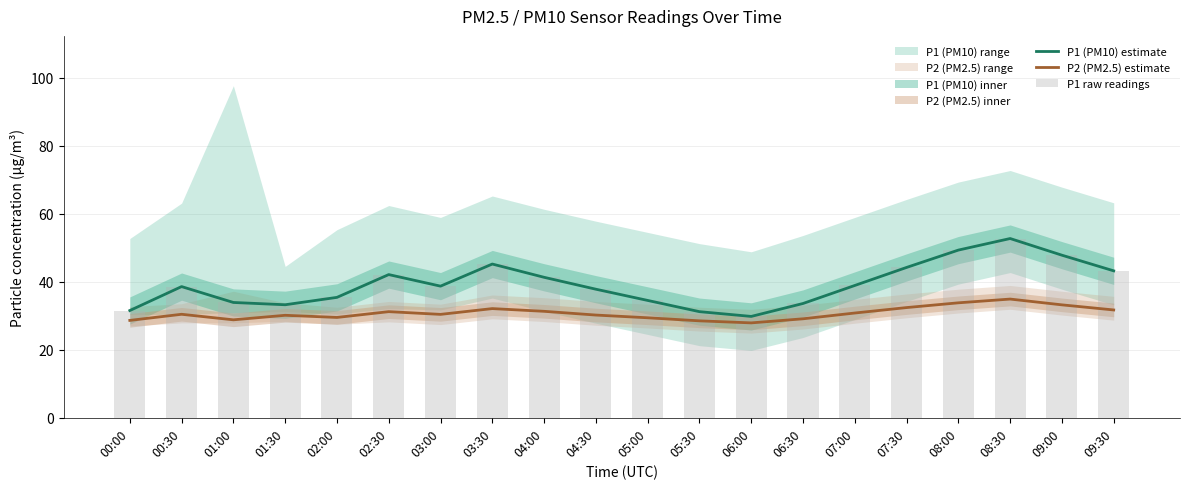

How many values in the P1 (PM10) estimate series exceed 38?

11